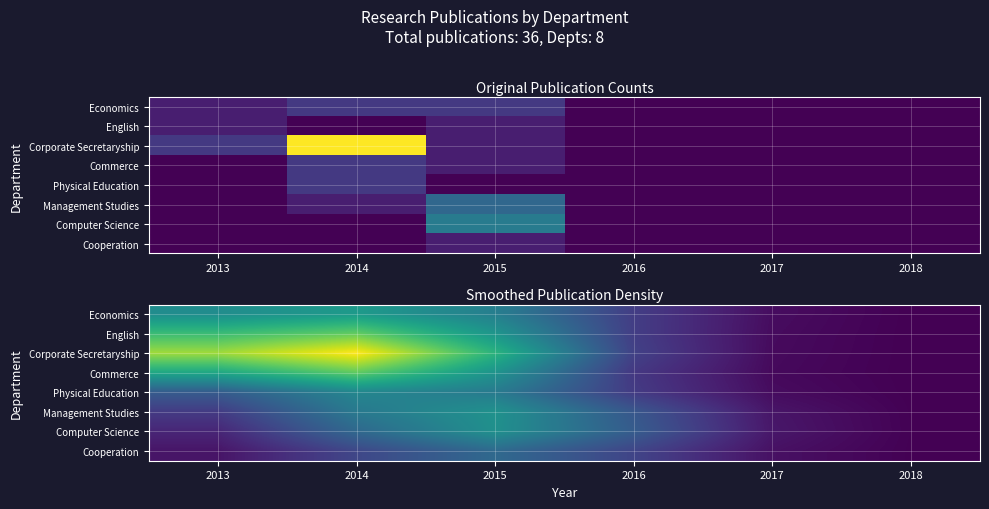

Which has a higher value, 2018 or 2016?

2016